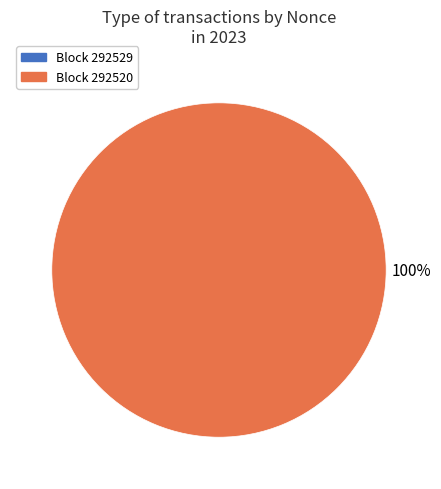

Count the number of slices in the pie.

2